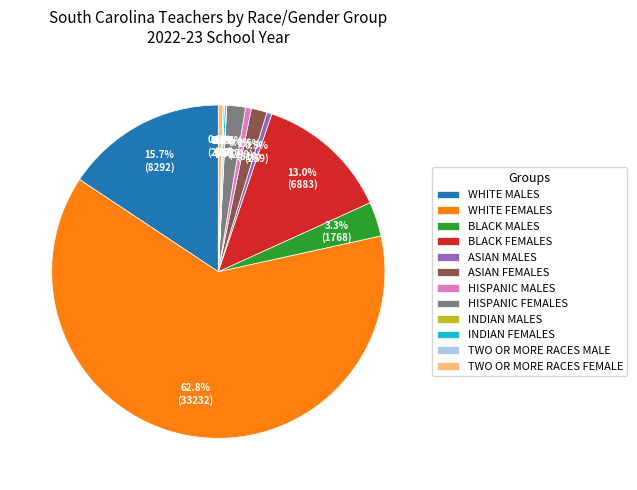

What is the largest slice in the pie chart?

WHITE FEMALES